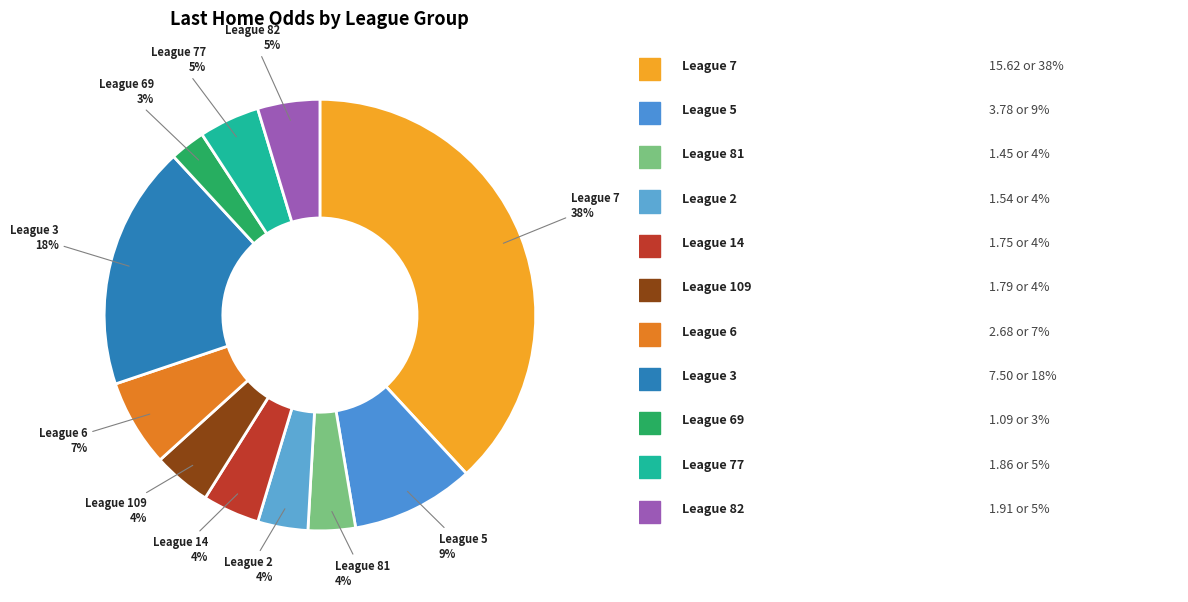

To the nearest percent, what is the difference between the largest and smallest slice percentages?

35%